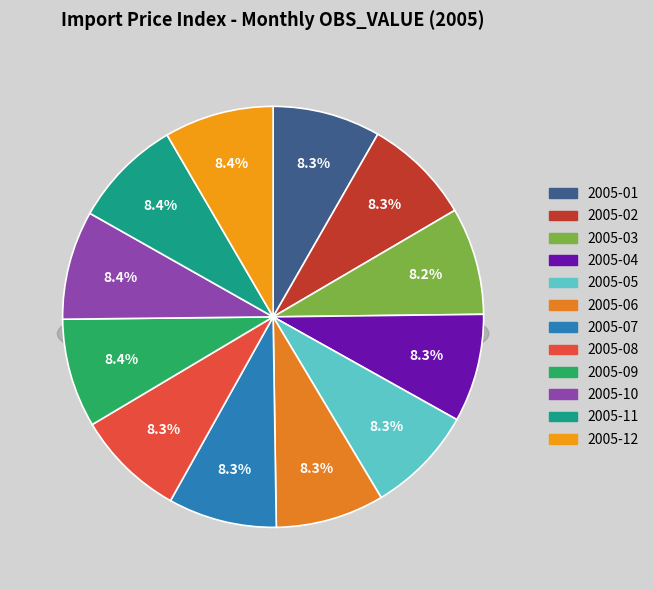

To the nearest percent, what is the average slice percentage?

8%